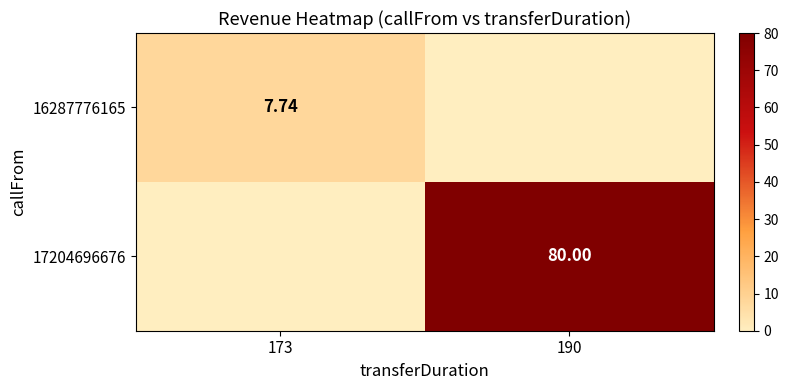

How many values in 16287776165 are above zero?

1